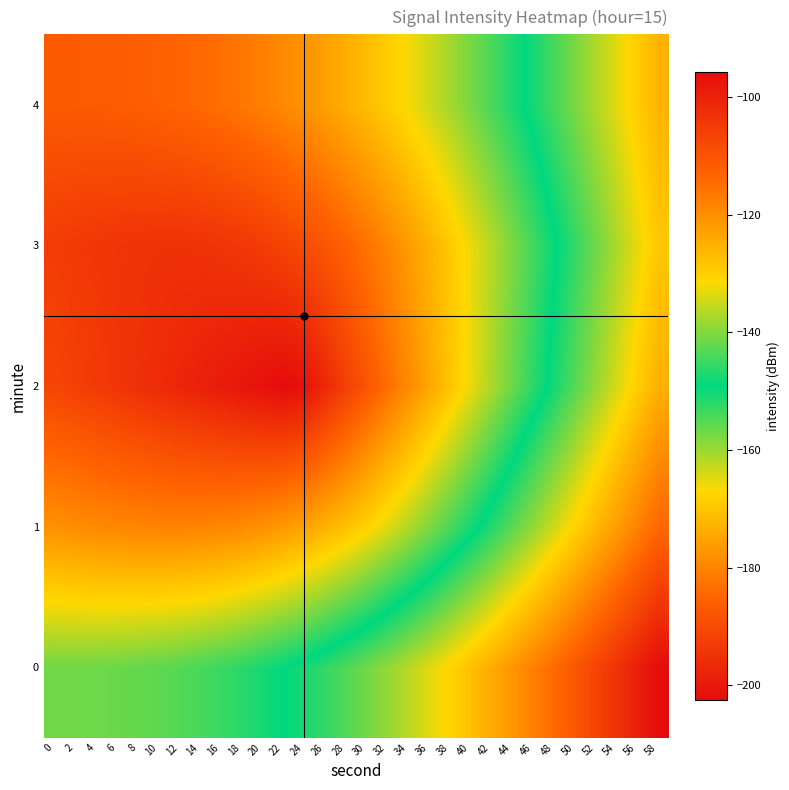

Reading left to right, what are all the values shown in this chart?

0: 0=-157.0	2=-156.9	4=-156.8	6=-156.5	8=-156.1	10=-155.6	12=-155.0	14=-154.1	16=-153.2	18=-152.0	20=-150.7	22=-149.2	24=-147.5	26=-145.6	28=-143.5	30=-141.2	32=-138.8	34=-136.2	36=-133.4	38=-130.5	40=-127.5	42=-124.3	44=-121.0	46=-117.6	48=-114.2	50=-110.6	52=-107.0	54=-103.3	56=-99.5	58=-95.7
1: 0=-177.9	2=-178.5	4=-179.0	6=-179.5	8=-179.8	10=-180.0	12=-180.1	14=-179.9	16=-179.6	18=-178.9	20=-178.0	22=-176.6	24=-175.0	26=-172.9	28=-170.5	30=-167.7	32=-164.7	34=-161.4	36=-158.0	38=-154.3	40=-150.6	42=-146.7	44=-142.8	46=-138.8	48=-134.7	50=-130.5	52=-126.4	54=-122.2	56=-117.9	58=-113.7
2: 0=-191.2	2=-192.2	4=-193.2	6=-194.3	8=-195.3	10=-196.4	12=-197.4	14=-198.4	16=-199.5	18=-200.5	20=-201.5	22=-202.6	24=-201.4	26=-196.9	28=-192.4	30=-187.9	32=-183.5	34=-179.0	36=-174.5	38=-170.0	40=-165.5	42=-161.0	44=-156.6	46=-152.1	48=-147.6	50=-143.1	52=-138.6	54=-134.1	56=-129.7	58=-125.2
3: 0=-192.9	2=-193.5	4=-194.0	6=-194.5	8=-194.8	10=-195.0	12=-195.1	14=-194.9	16=-194.6	18=-193.9	20=-193.0	22=-191.6	24=-190.0	26=-187.9	28=-185.5	30=-182.7	32=-179.7	34=-176.4	36=-173.0	38=-169.3	40=-165.6	42=-161.7	44=-157.8	46=-153.8	48=-149.7	50=-145.5	52=-141.4	54=-137.2	56=-132.9	58=-128.7
4: 0=-187.0	2=-186.9	4=-186.8	6=-186.5	8=-186.1	10=-185.6	12=-185.0	14=-184.1	16=-183.2	18=-182.0	20=-180.7	22=-179.2	24=-177.5	26=-175.6	28=-173.5	30=-171.2	32=-168.8	34=-166.2	36=-163.4	38=-160.5	40=-157.5	42=-154.3	44=-151.0	46=-147.6	48=-144.2	50=-140.6	52=-137.0	54=-133.3	56=-129.5	58=-125.7